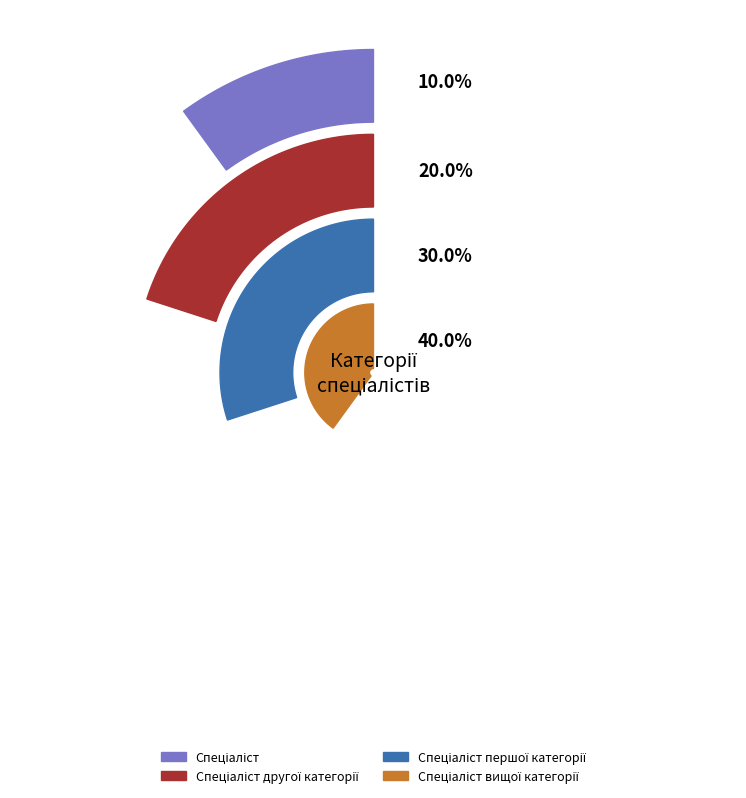

Is it true that Спеціаліст is 10% of the pie?

True